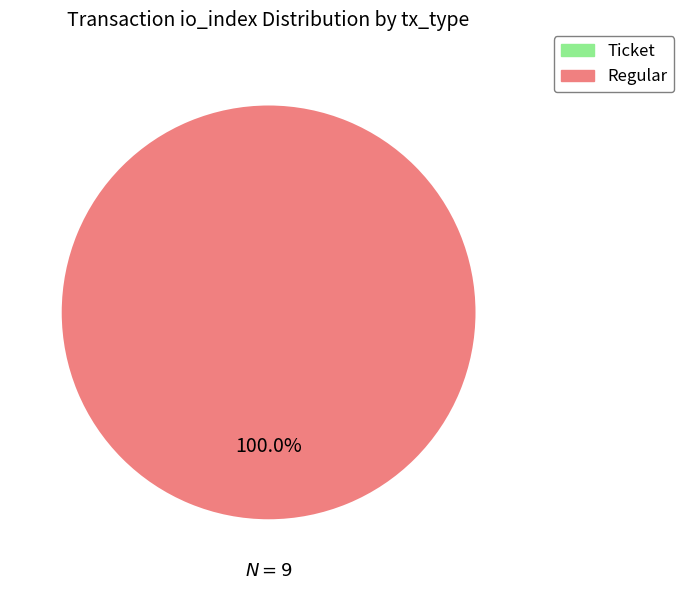

To the nearest percent, what is the average slice percentage?

50%